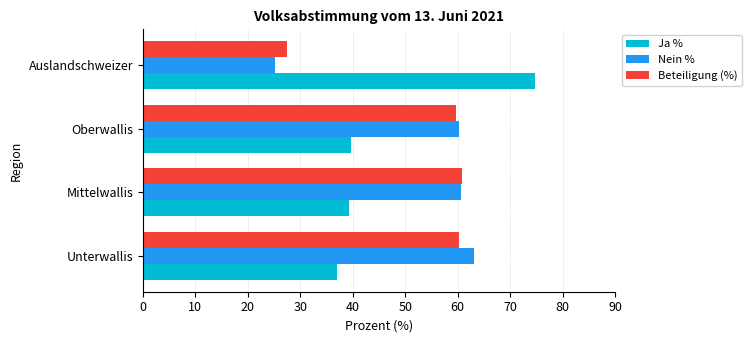

What value does the Beteiligung (%) series have at Oberwallis?

59.8